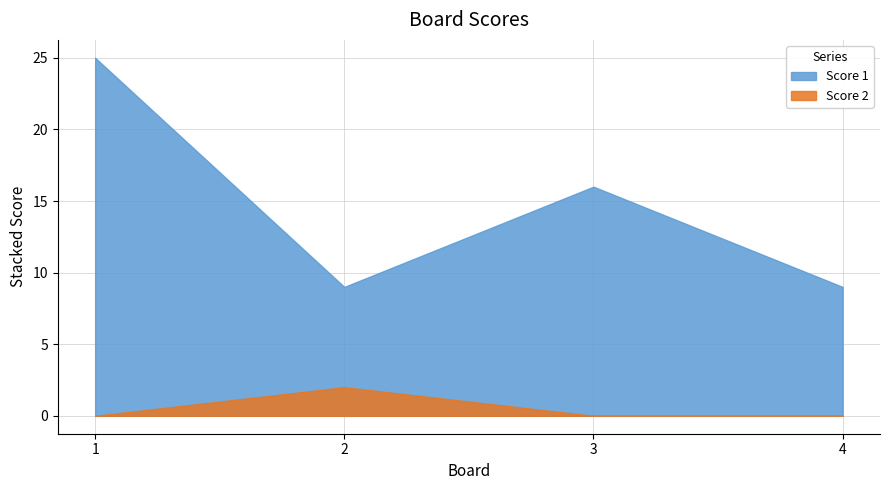

Where is the first local maximum for Score 1?

3